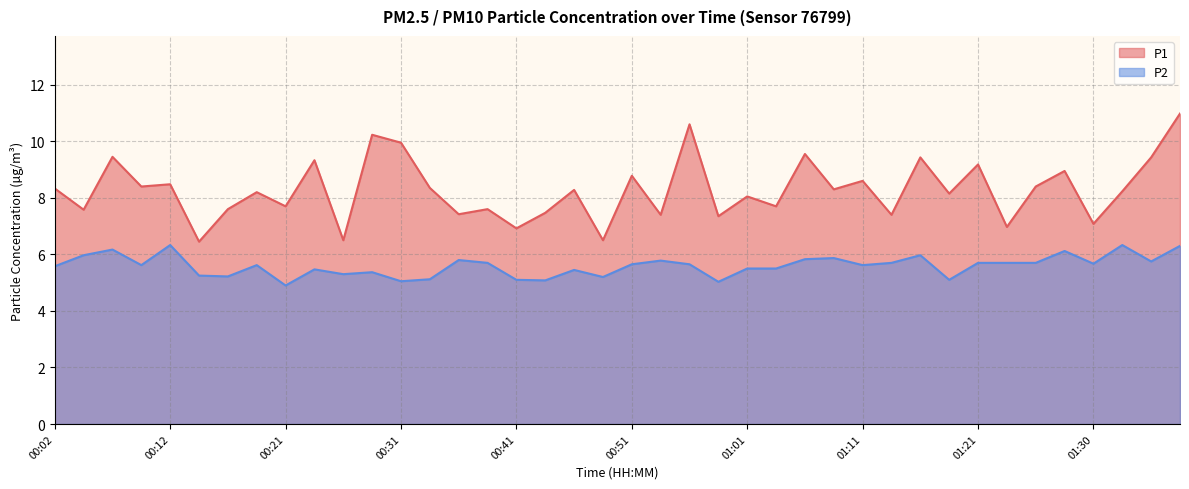

What are all the series names shown in the legend?

P1, P2